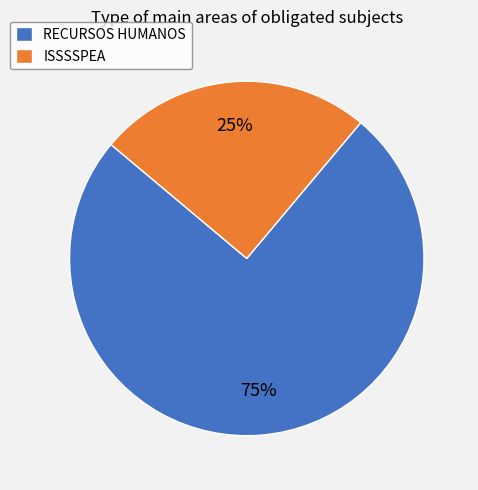

How many slices are in this pie chart?

2